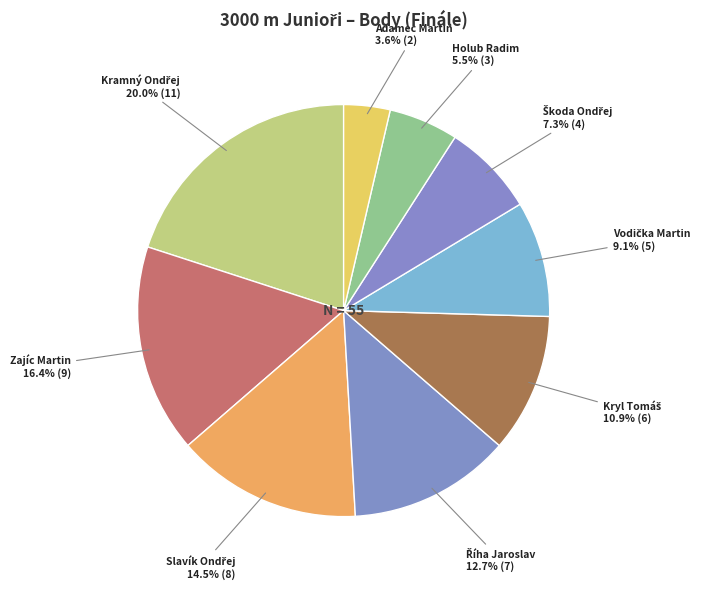

How many slices are in this pie chart?

9